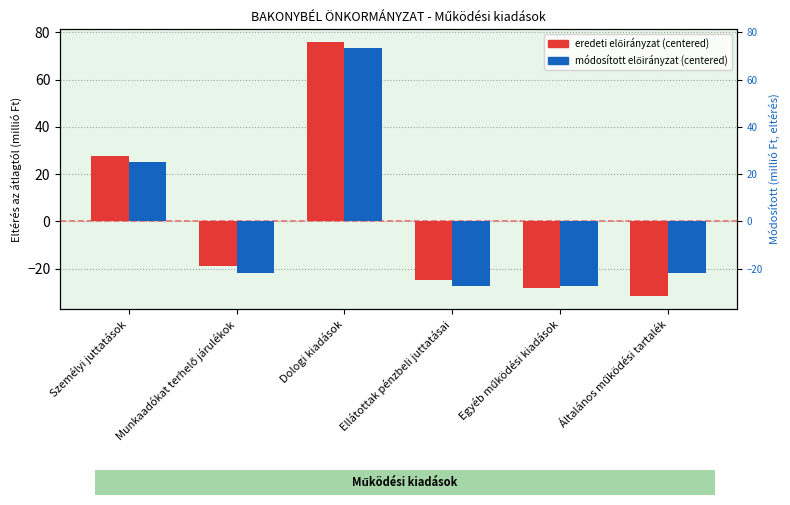

What is the difference between the maximum and minimum values in the 2019. év eredeti előirányzat series?

107.7